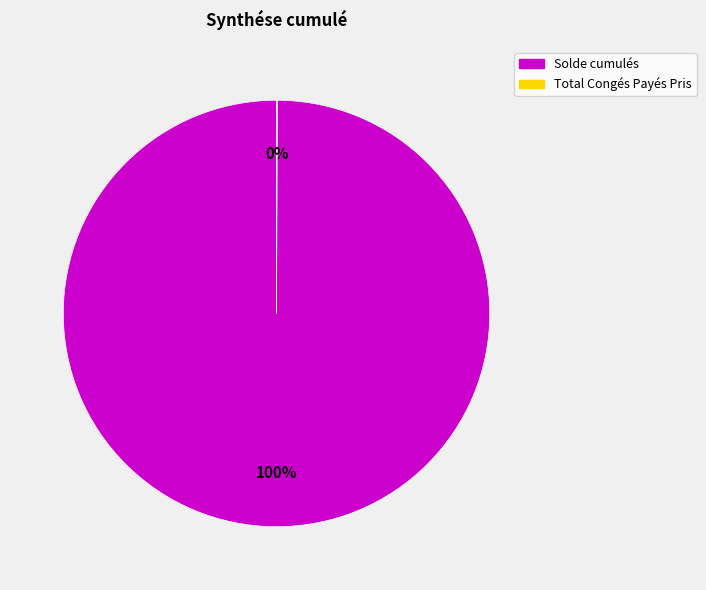

What is the largest slice in the pie chart?

Solde cumulés